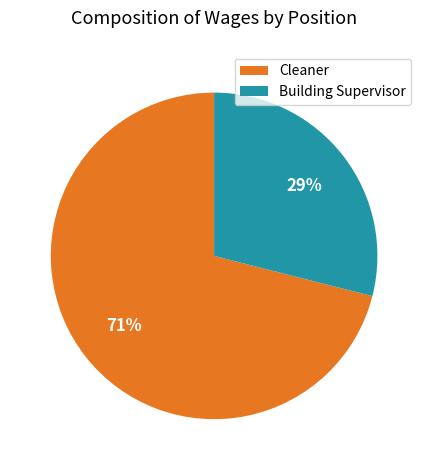

The Cleaner slice represents 77% of the pie. True or false?

False